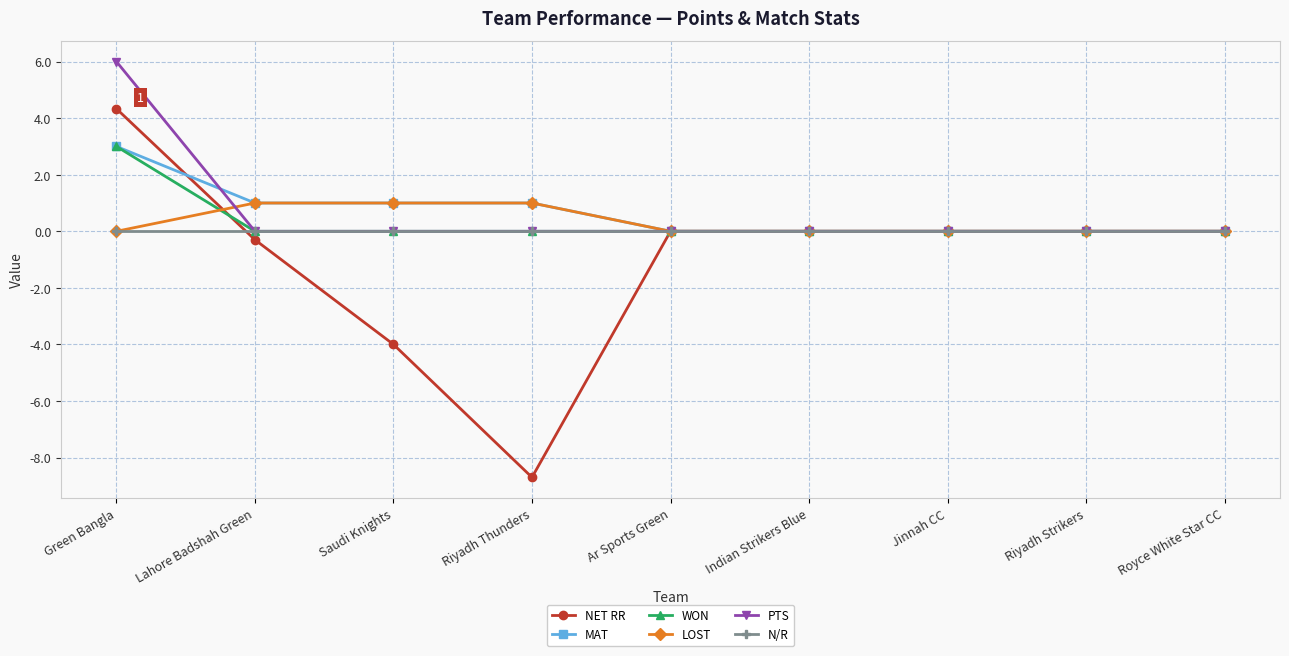

What position from the left is Riyadh Strikers?

8